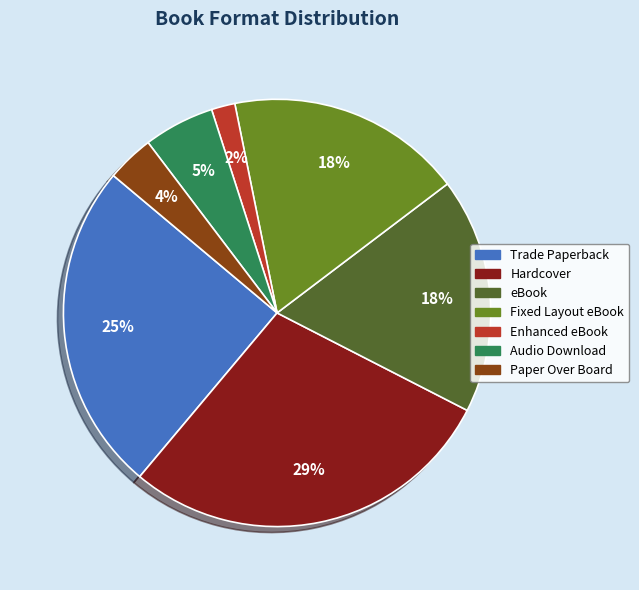

The Paper Over Board slice represents 4% of the pie. True or false?

True